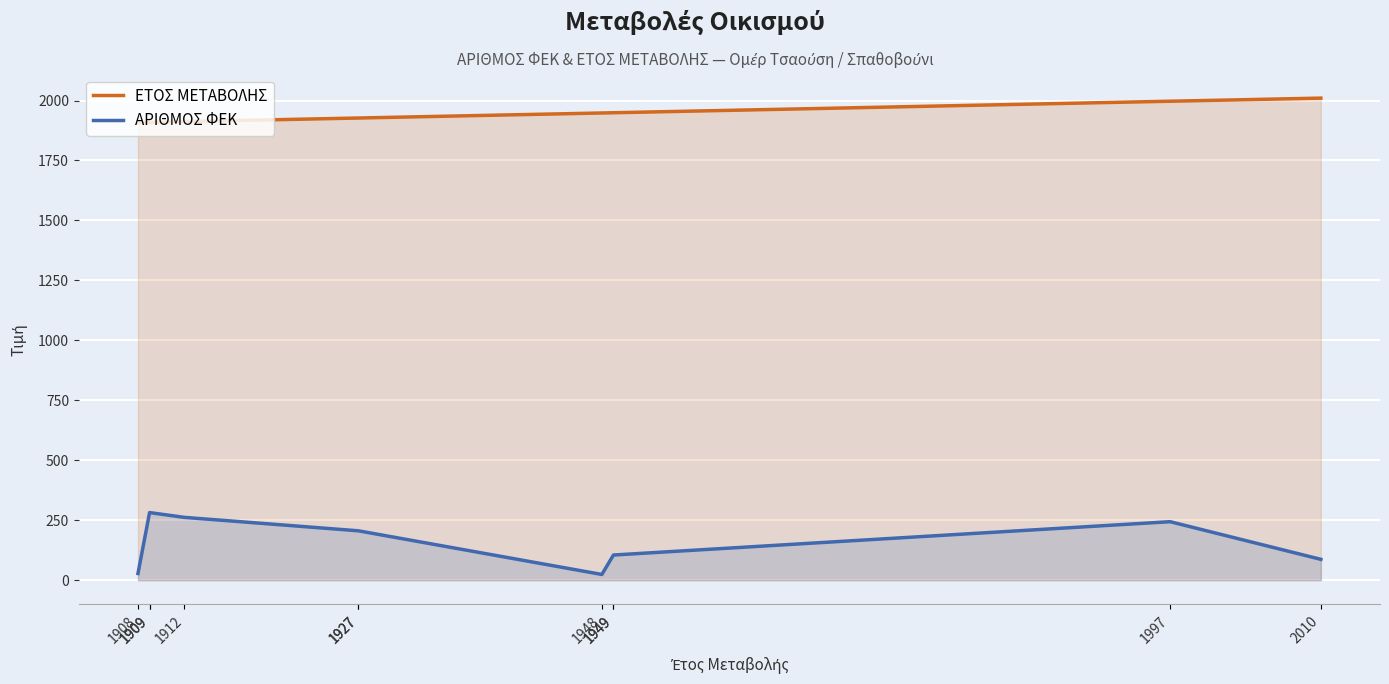

At which label does ΕΤΟΣ ΜΕΤΑΒΟΛΗΣ reach its minimum?

1908